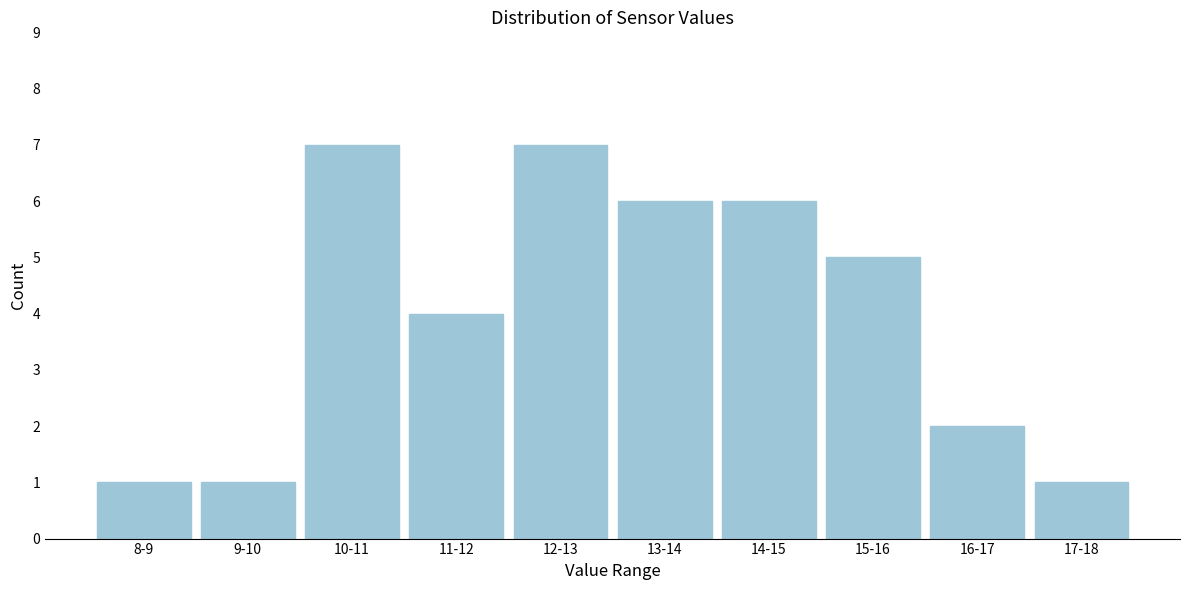

Reading left to right, transcribe all the data shown in this chart.

8-9=1	9-10=1	10-11=7	11-12=4	12-13=7	13-14=6	14-15=6	15-16=5	16-17=2	17-18=1